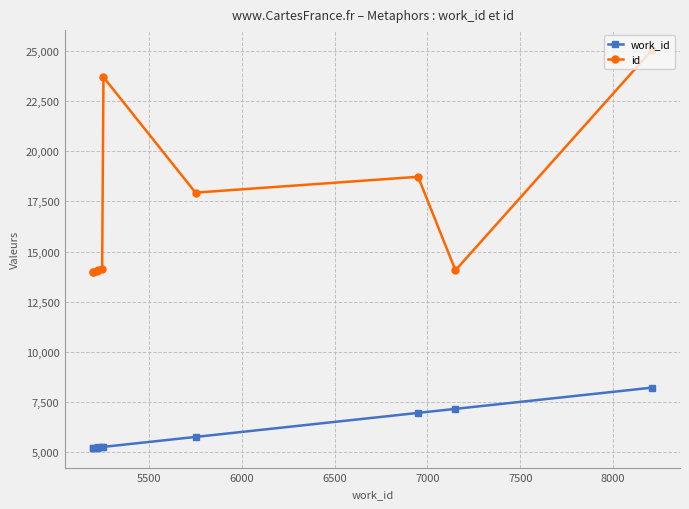

How many lines are shown in the chart?

2